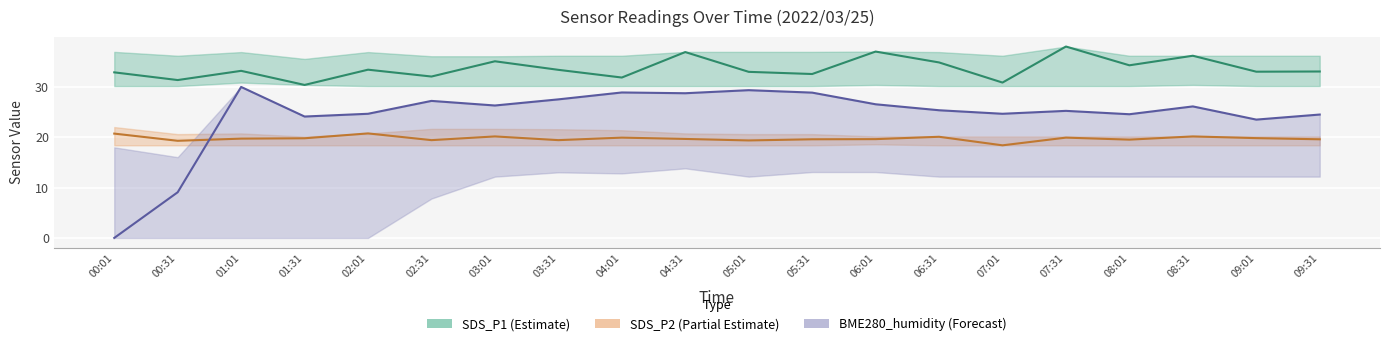

At which category does SDS_P2 reach its first local peak?

02:01